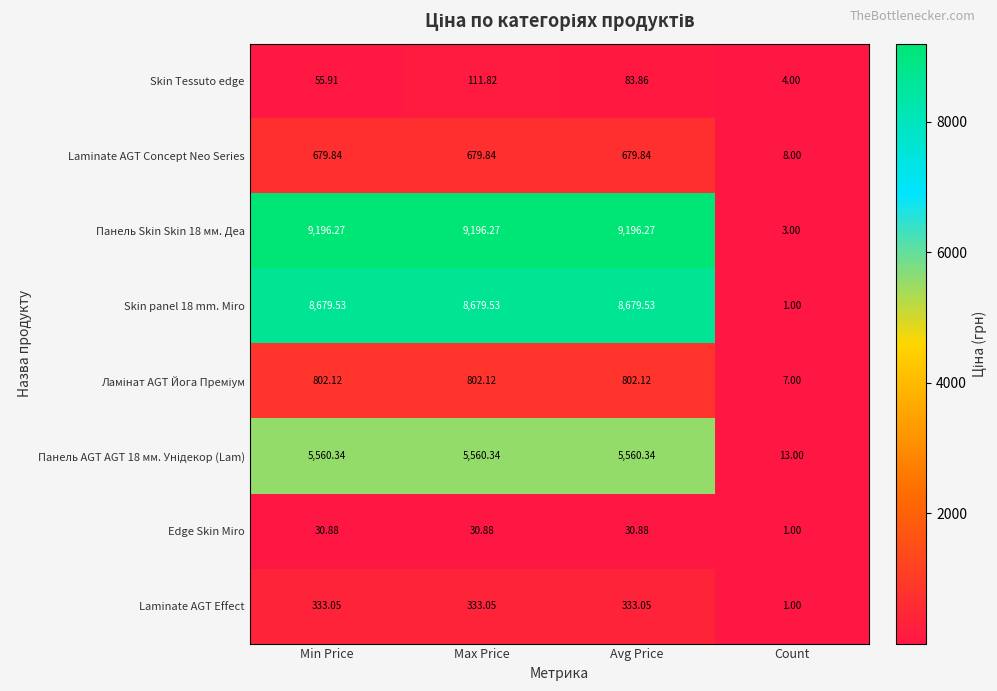

Which series has the widest spread of values?

Панель Skin Skin 18 мм. Деа